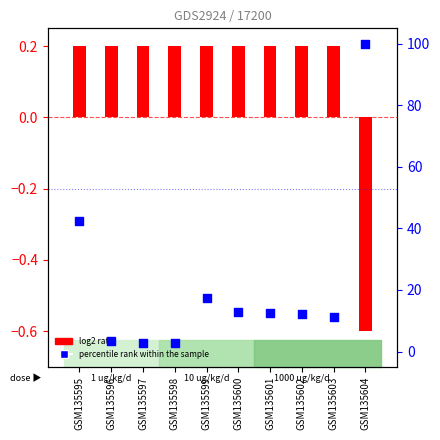

Between GSM135596 and GSM135600, which is larger?

GSM135600